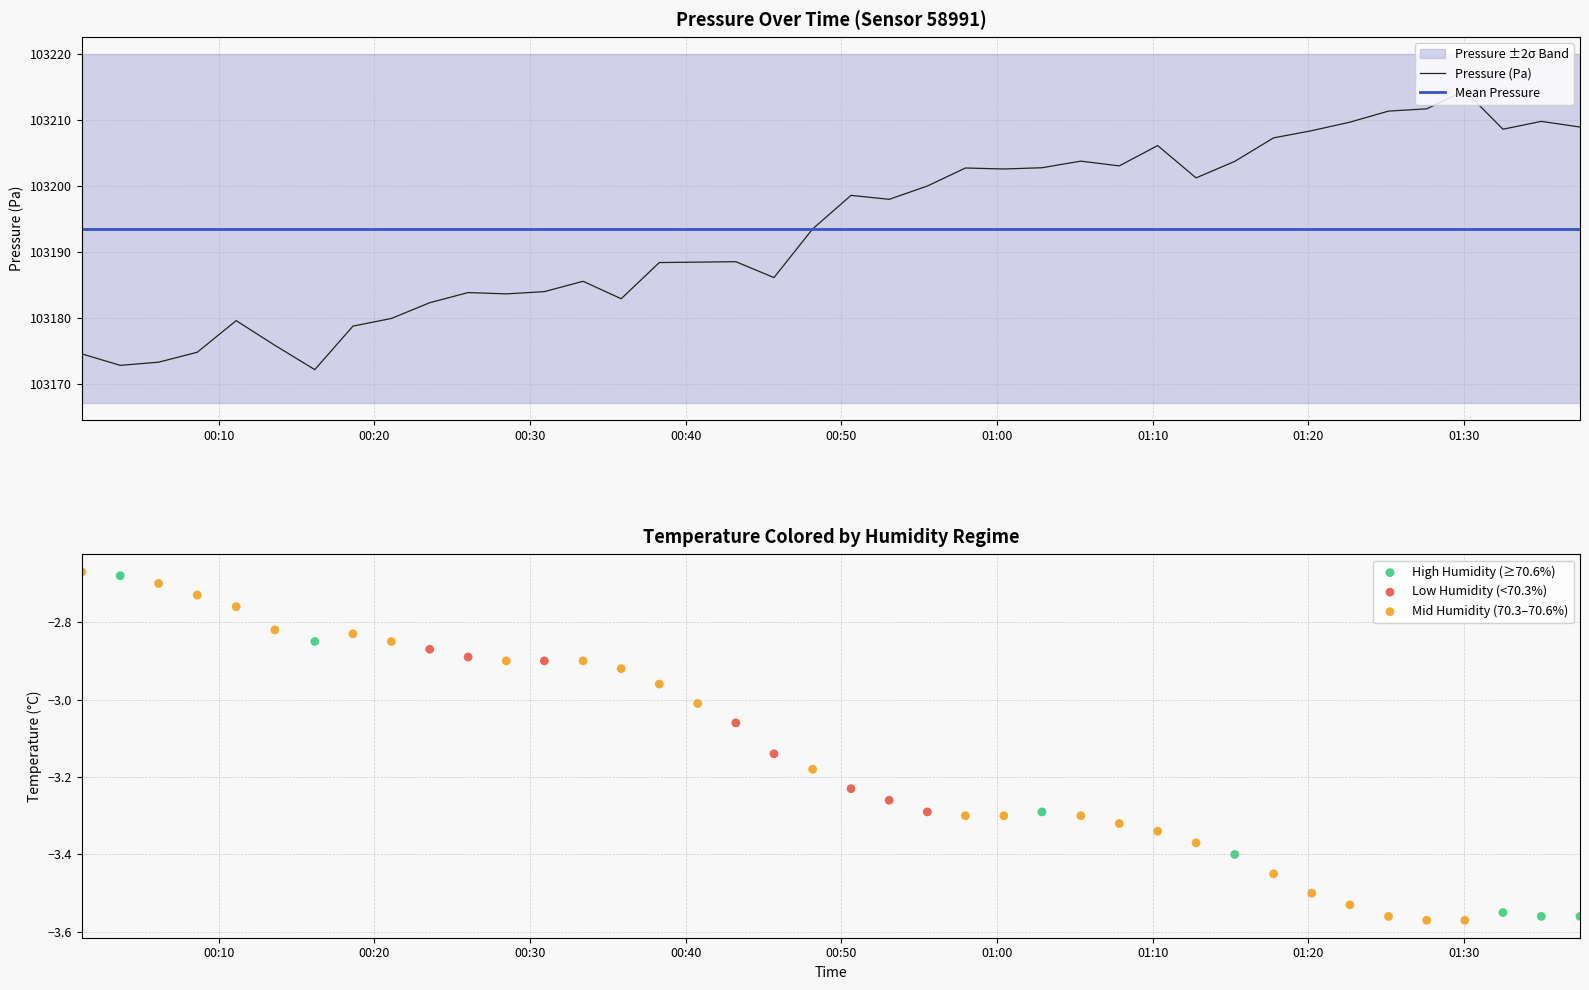

At which category is the sum across all series the highest?

36